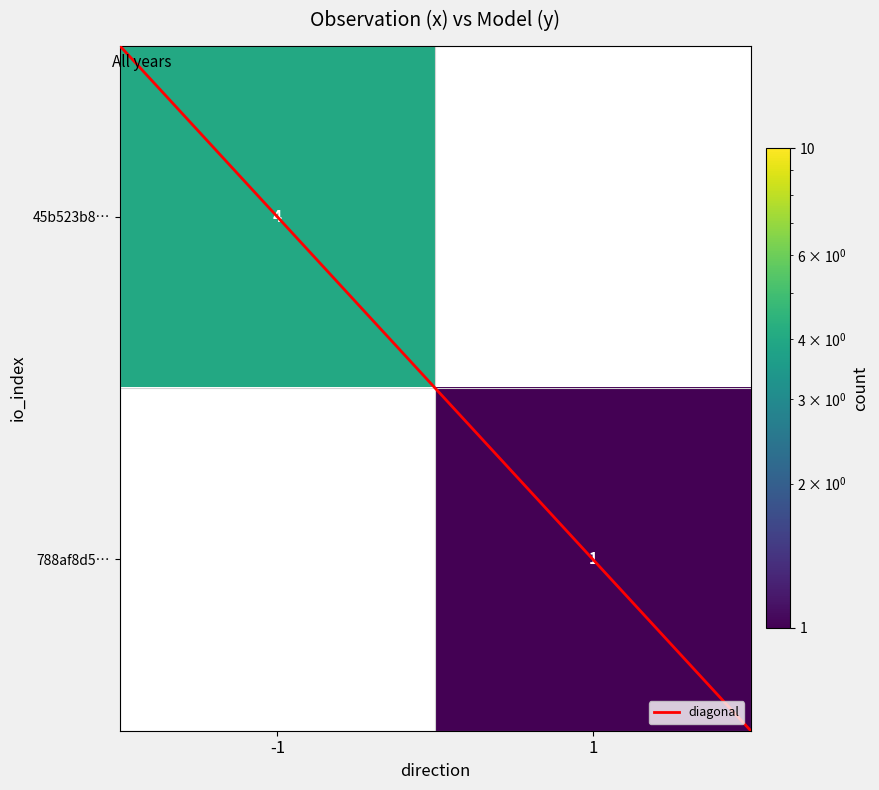

The 45b523b8… series shows 1.8 at -1. True or false?

False